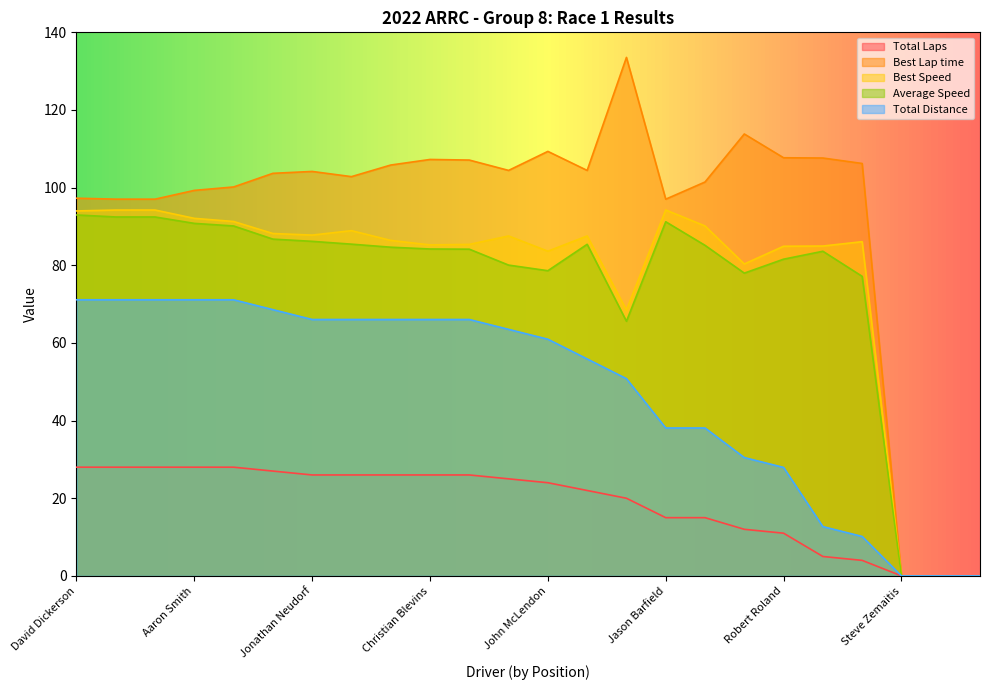

Reading left to right, list all the values displayed in this chart.

Total Laps: 28.0	28.0	28.0	28.0	28.0	27.0	26.0	26.0	26.0	26.0	26.0	25.0	24.0	22.0	20.0	15.0	15.0	12.0	11.0	5.0	4.0	0.0	0.0	0.0
Best Lap time: 97.3	97.0	97.0	99.3	100.2	103.7	104.2	102.8	105.8	107.3	107.1	104.4	109.3	104.4	133.5	97.0	101.5	113.8	107.7	107.6	106.2	0.0	0.0	0.0
Best Speed: 94.0	94.2	94.2	92.1	91.3	88.2	87.8	88.9	86.4	85.3	85.4	87.6	83.6	87.6	68.5	94.2	90.1	80.3	84.9	85.0	86.1	0.0	0.0	0.0
Average Speed: 93.0	92.4	92.4	90.8	90.1	86.7	86.2	85.4	84.7	84.2	84.2	80.0	78.6	85.4	65.6	91.2	85.1	78.0	81.6	83.6	77.2	0.0	0.0	0.0
Total Distance: 71.1	71.1	71.1	71.1	71.1	68.6	66.0	66.0	66.0	66.0	66.0	63.5	61.0	55.9	50.8	38.1	38.1	30.5	27.9	12.7	10.2	0.0	0.0	0.0